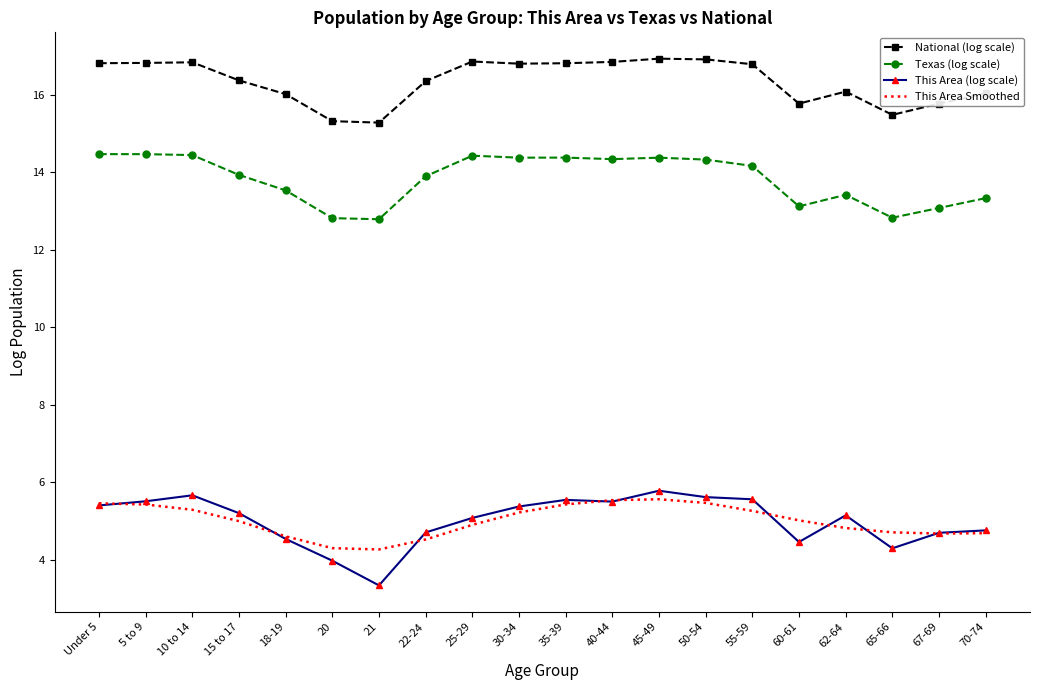

The Texas (log scale) series shows 7.0 at 50-54. True or false?

False